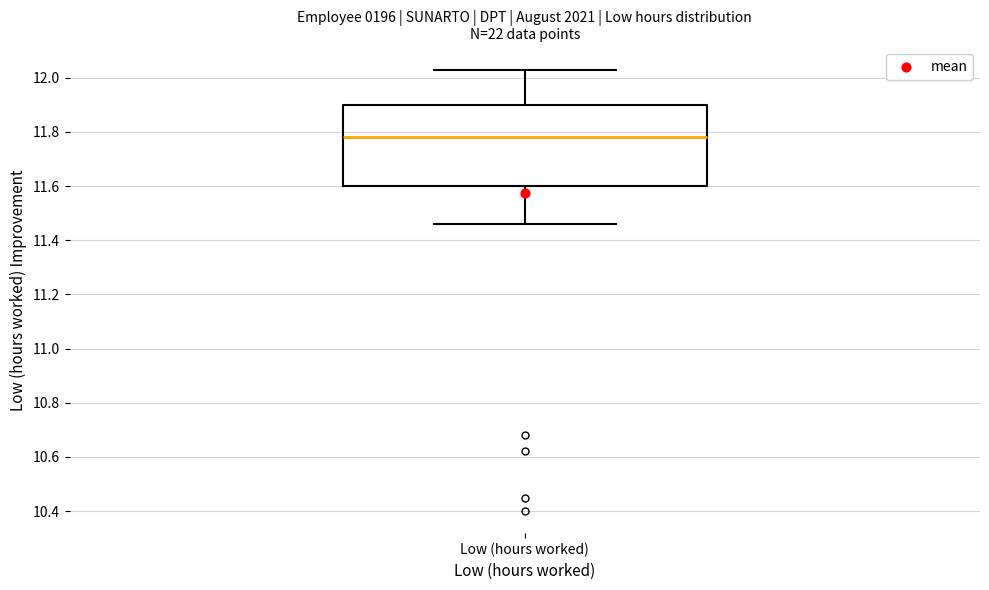

Read this box plot against the y-axis: the position of the median line, the range covered by the box, and the ends of both whiskers. The values are not printed on the chart, so give them approximately, as read against the axis.

median 11.78, box 11.60 to 11.90, whiskers 11.46 to 12.04